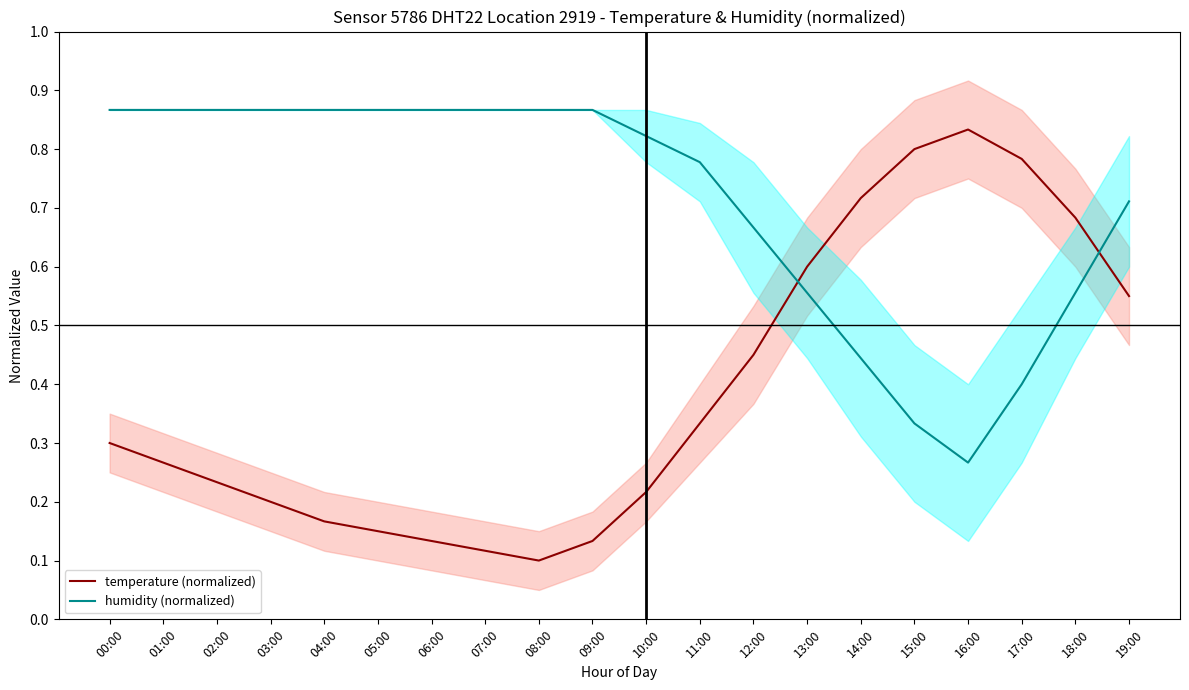

Count the humidity (normalized) values in the range 0 to 1.

20